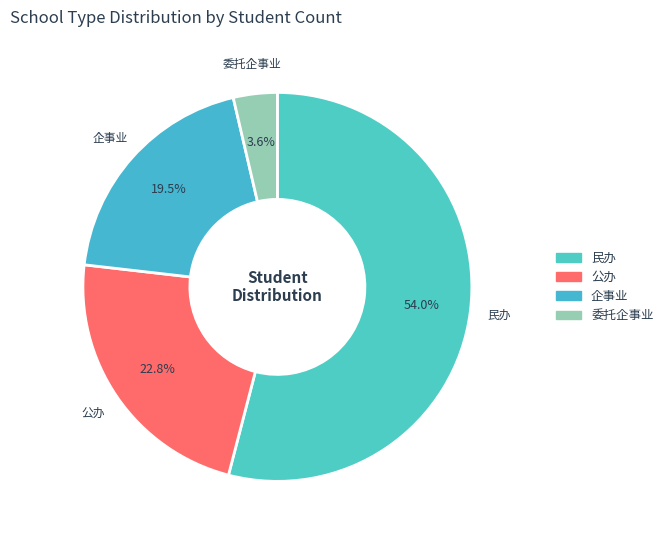

How many slices are in this pie chart?

4